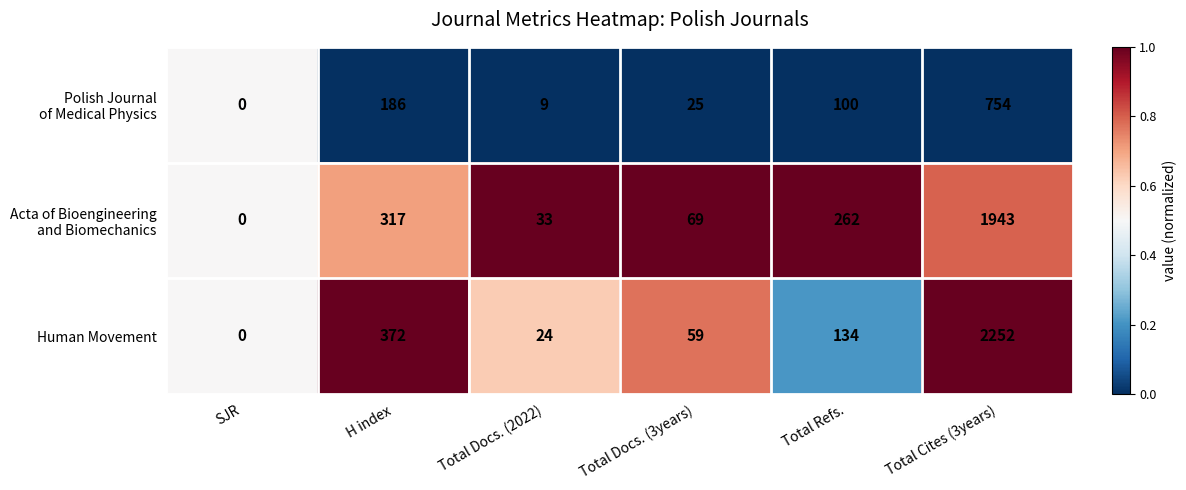

At which category is the sum across all series the highest?

Total Cites (3years)